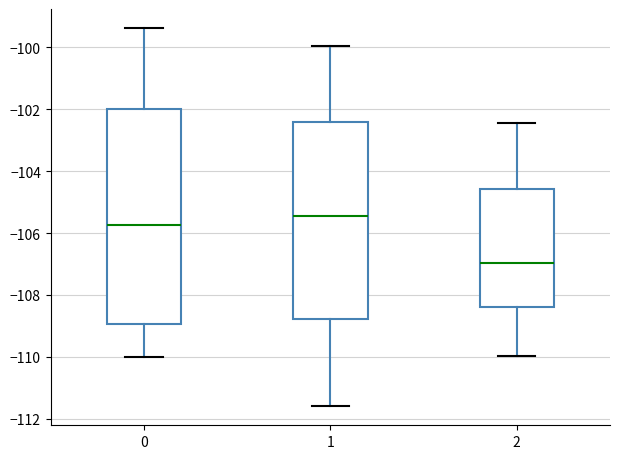

Where is the lower edge of the box at x = 2 on the y-axis? The values are not printed on the chart, so give them approximately, as read against the axis.

-108.4